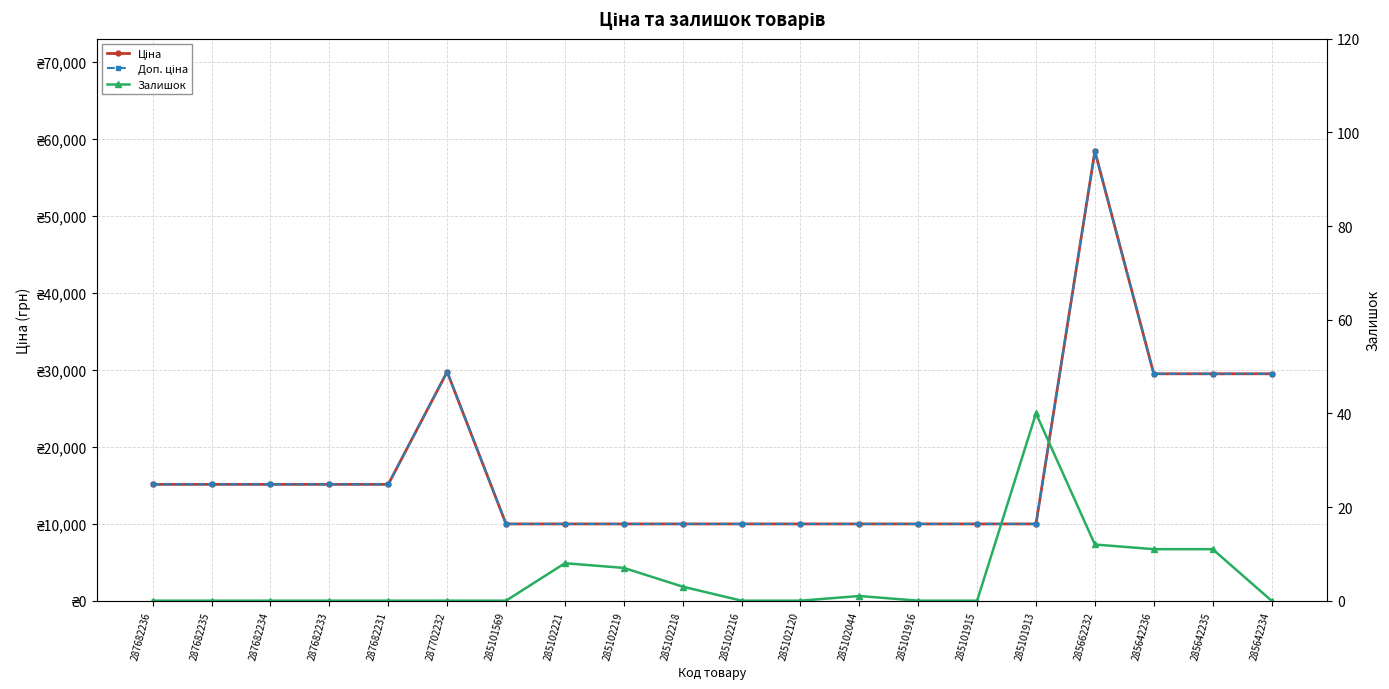

What is the spread (max minus min) of values at 285101569?

9975.0